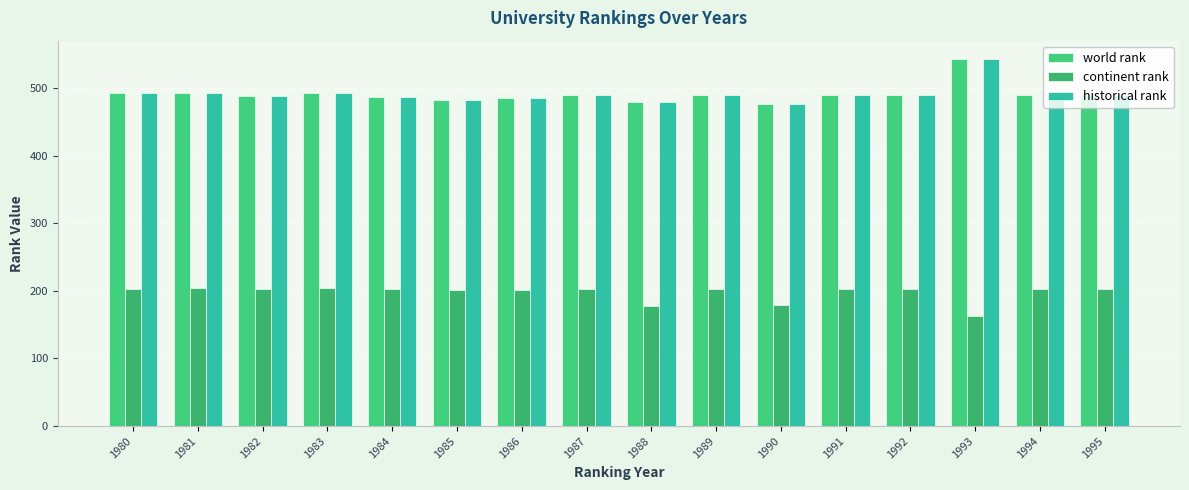

What is the sum of the world rank values at 1985 and 1993?

1025